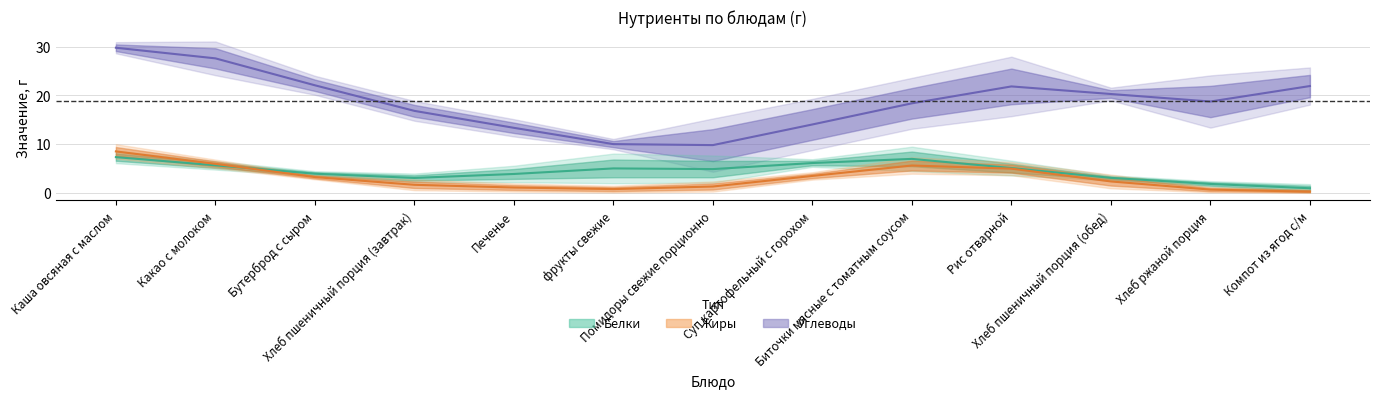

List the labels in order of Жиры value, smallest first.

Компот из ягод с/м, Хлеб ржаной порция, фрукты свежие, Печенье, Помидоры свежие порционно, Хлеб пшеничный порция (завтрак), Хлеб пшеничный порция (обед), Бутерброд с сыром, Суп картофельный с горохом, Рис отварной, Биточки мясные с томатным соусом, Какао с молоком, Каша овсяная с маслом